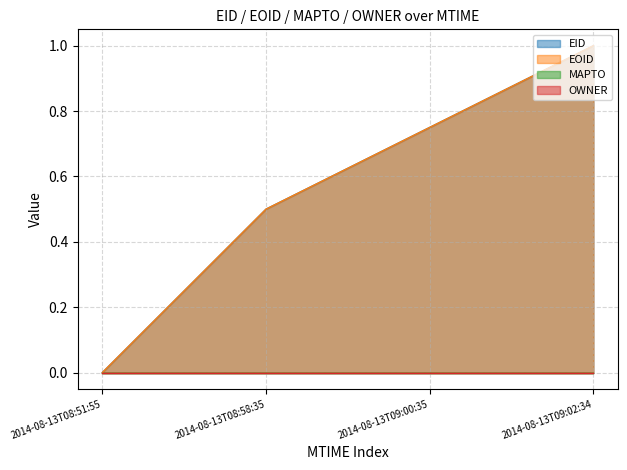

Where is EID nearest to the value 0?

2014-08-13T08:51:55